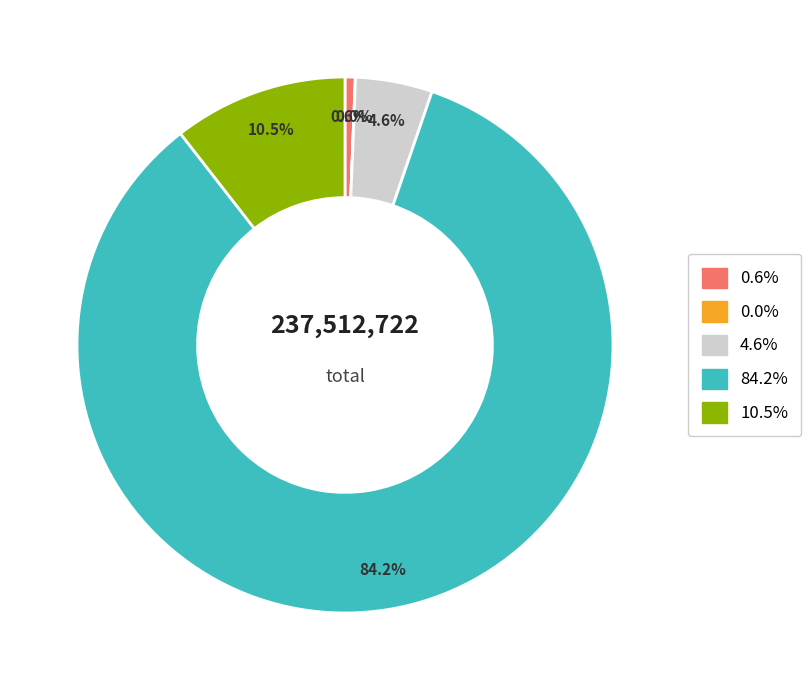

Does any single category account for the majority?

Yes